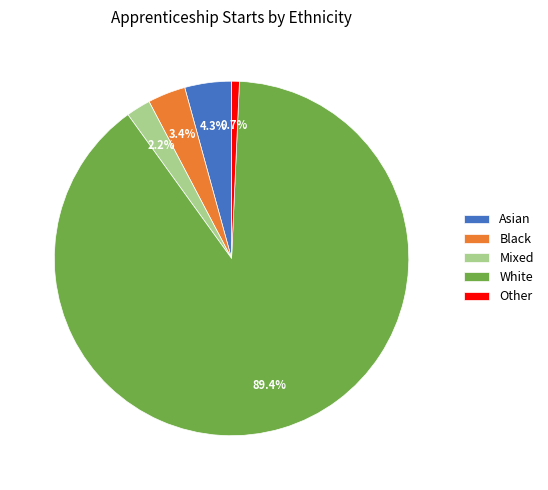

To the nearest percent, what portion does Mixed represent?

2%